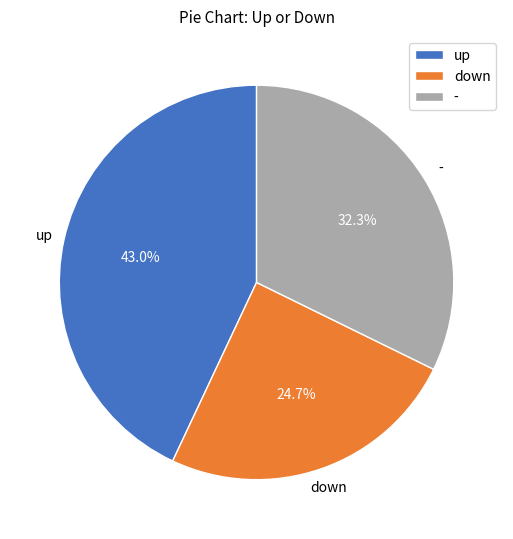

What is the ratio of the value at up to the value at -?

1.3